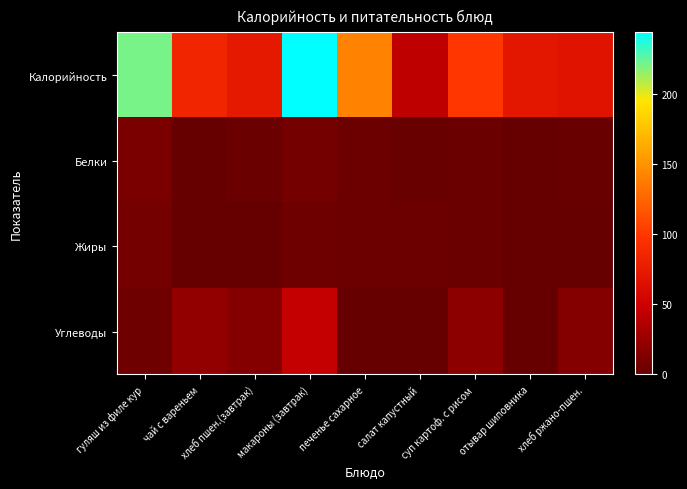

Which category has the lowest value across all series?

чай с вареньем